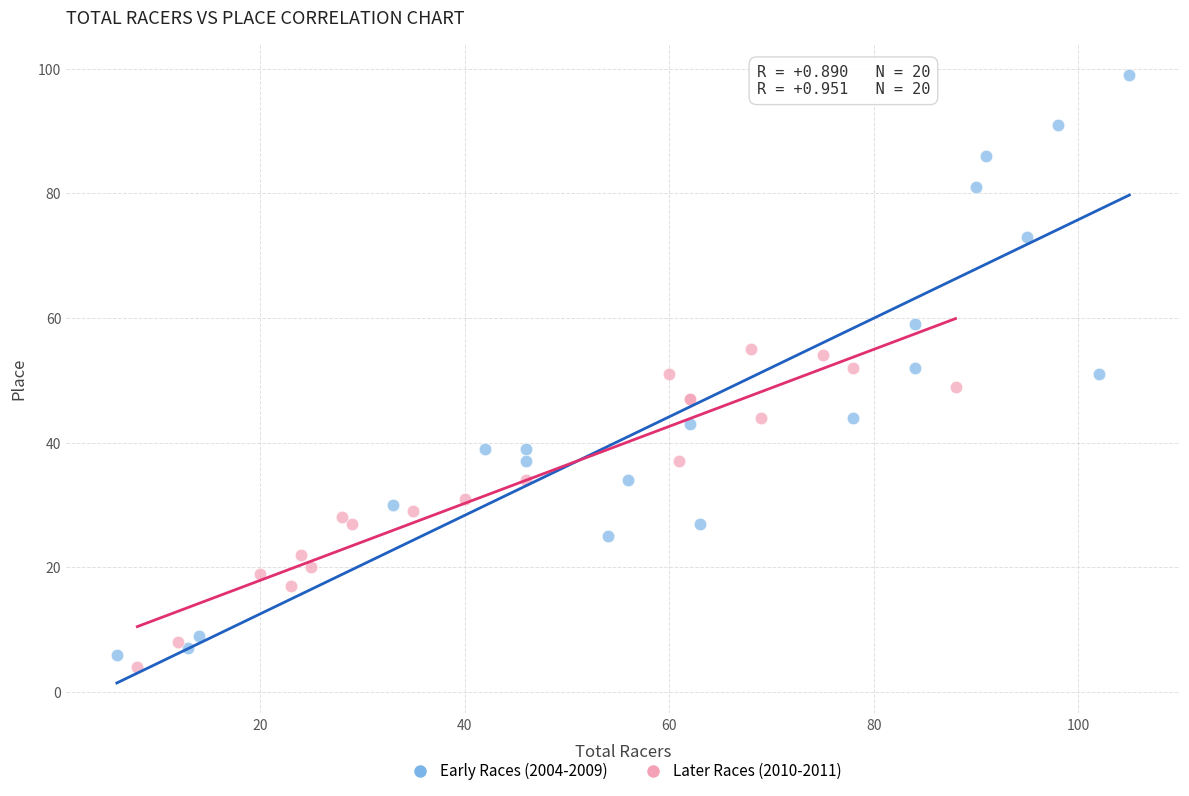

Which series reaches the minimum Y coordinate?

Later Races (2010-2011)